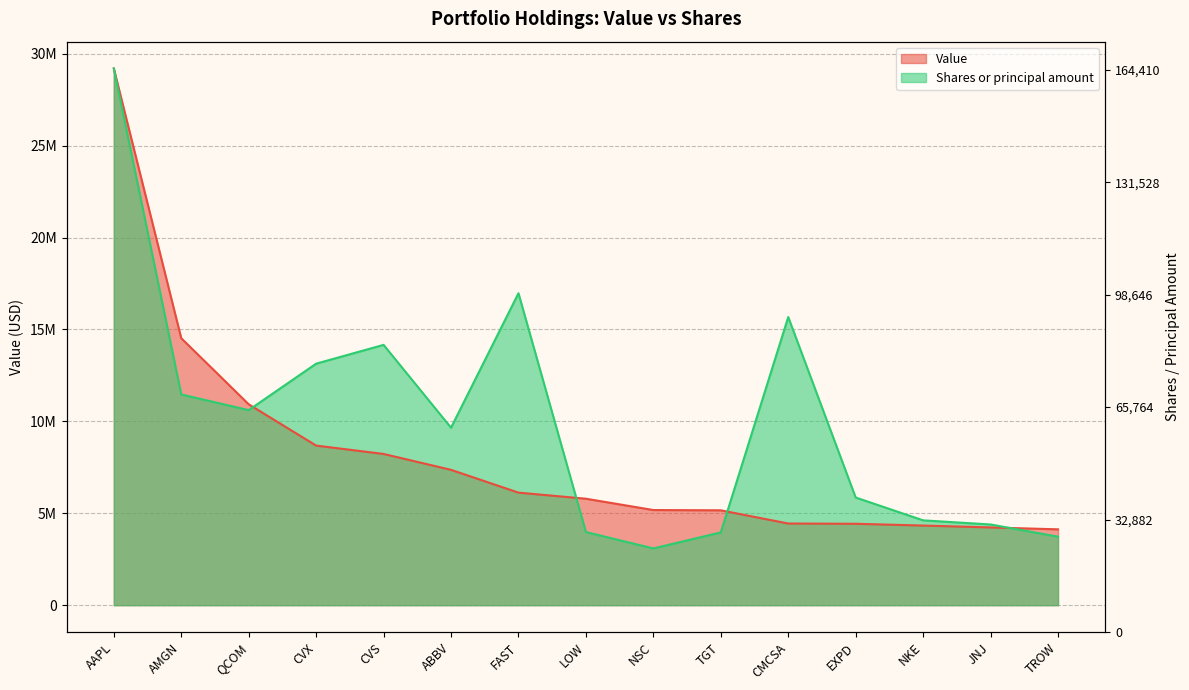

List the series in order of their peak value, highest first.

Value, Shares or principal amount